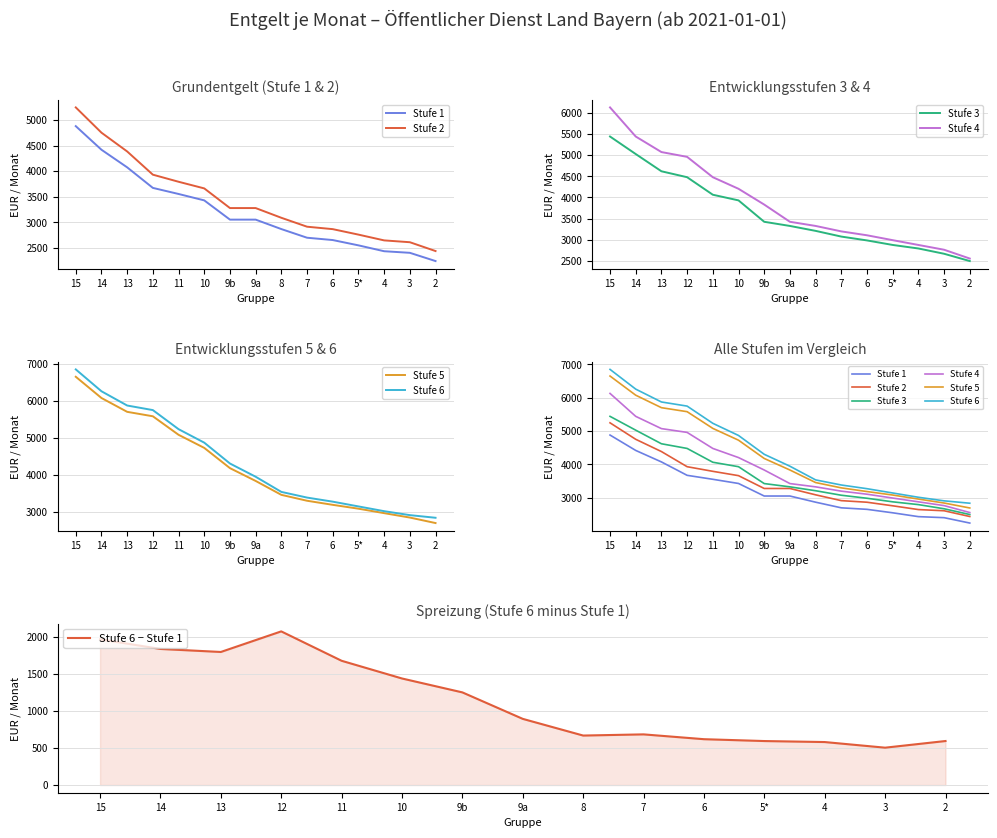

Which has a higher value, 2 or 3?

3